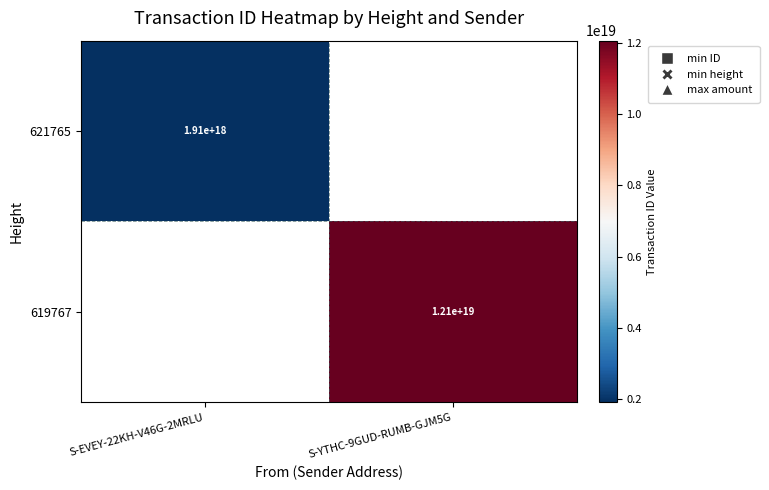

The value of 619767 at S-YTHC-9GUD-RUMB-GJM5G is 12100000000000000000. True or false?

True